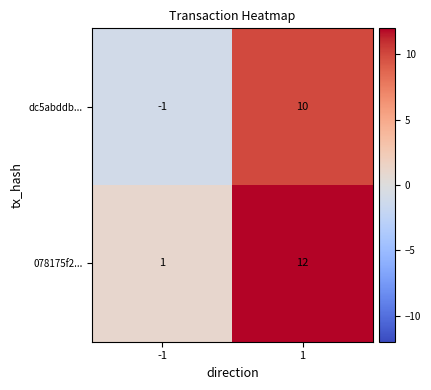

The value of 078175f2... at -1 is 1. True or false?

True